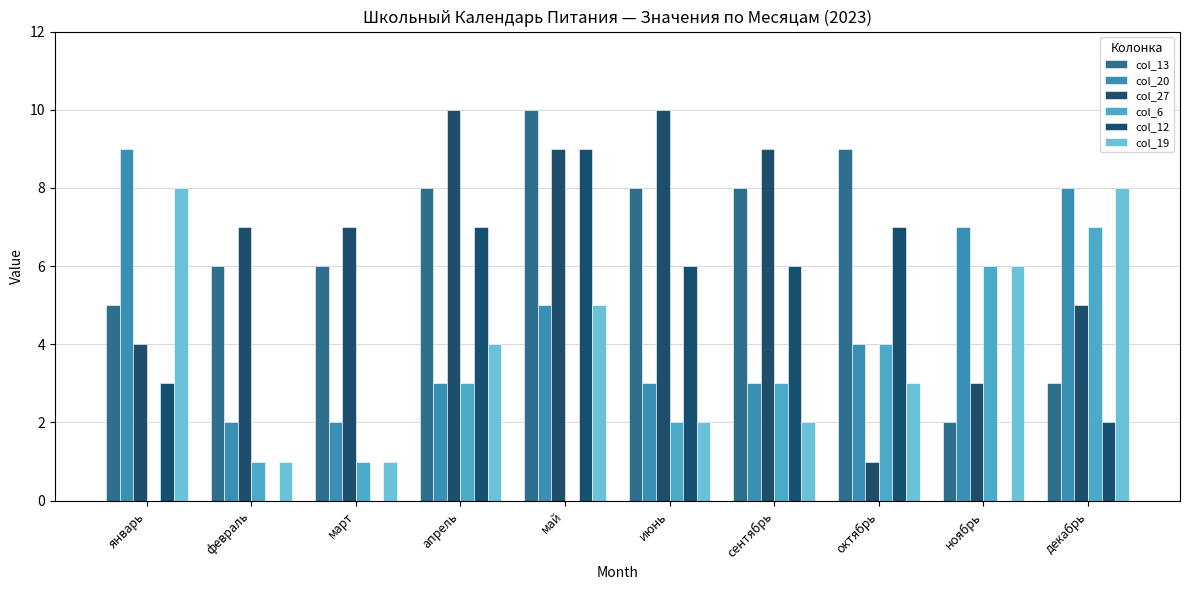

Does the chart contain stacked bars?

No